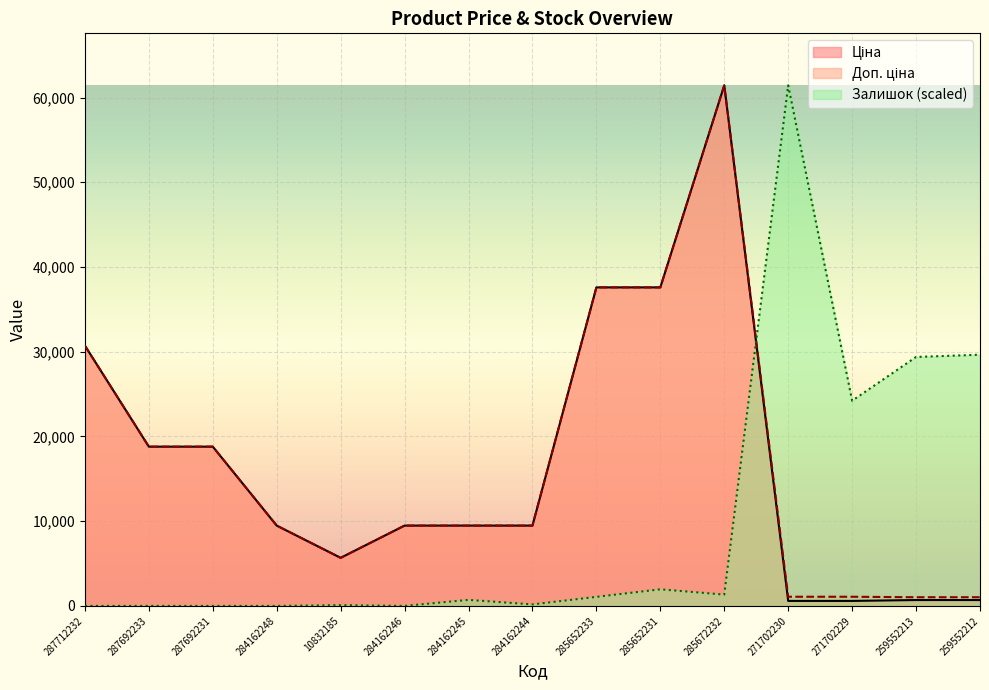

What is the sum of the Ціна values at 259552212 and 285672232?

62128.0